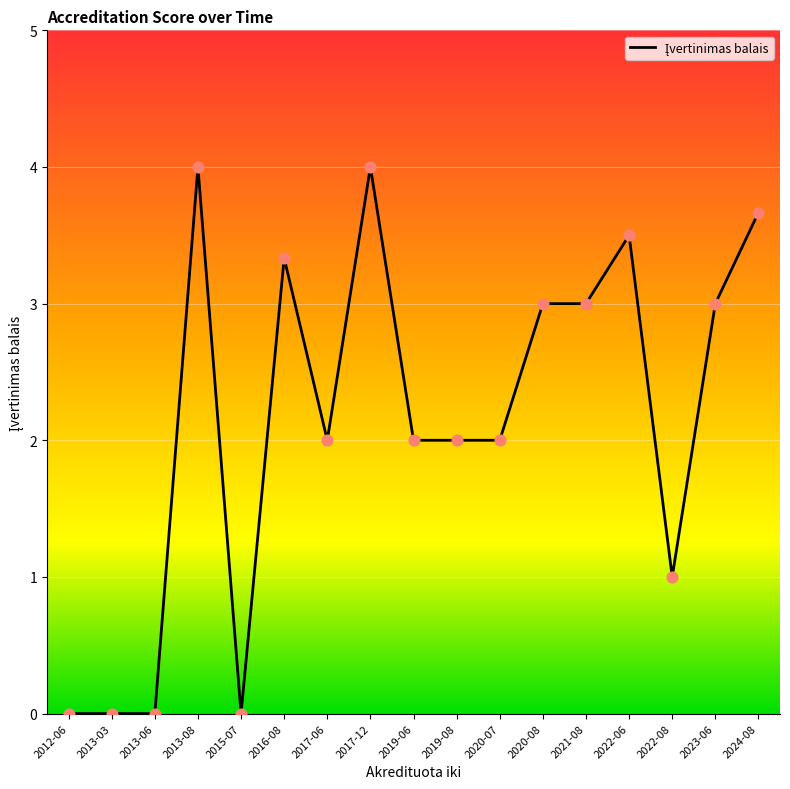

Between 2013-08 and 2016-08, which is larger?

2013-08